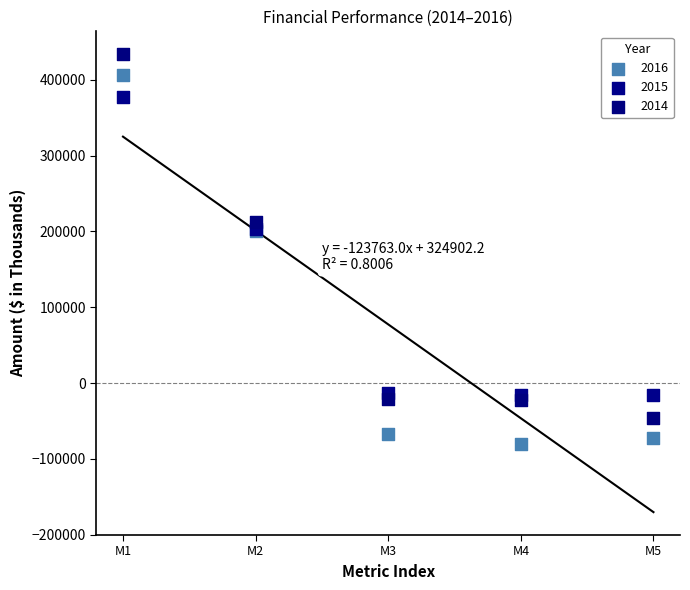

Which series has the widest spread of Y values?

2016